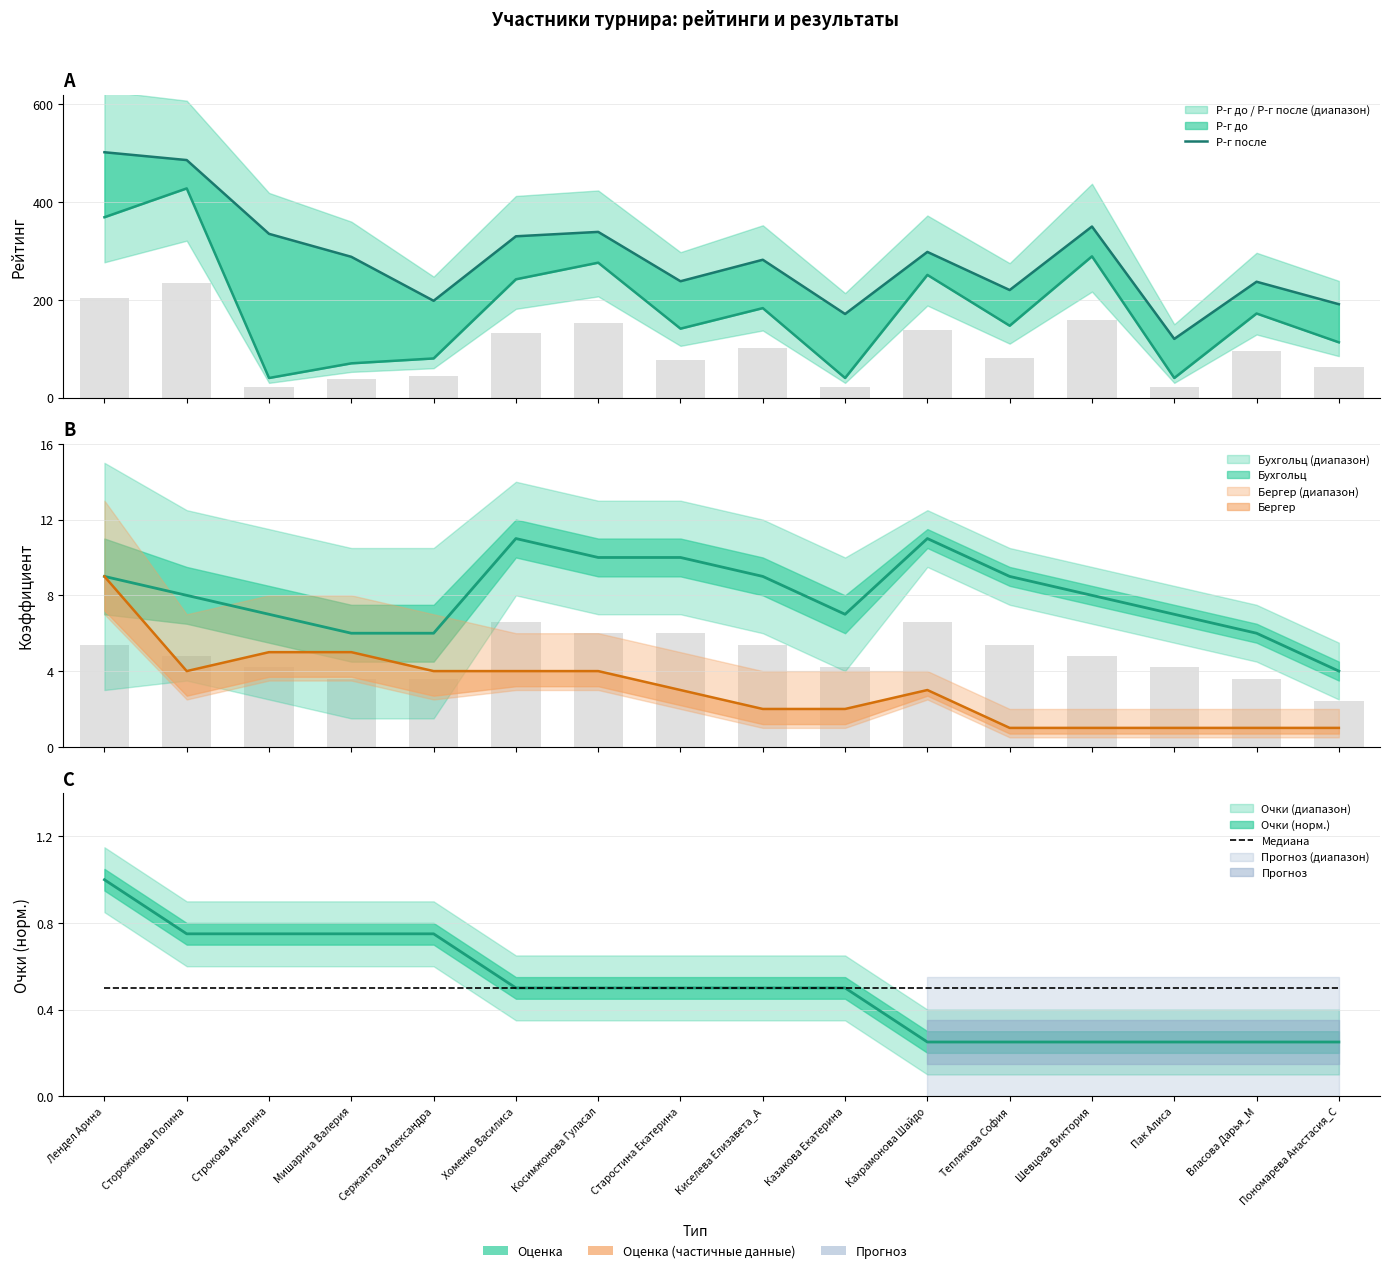

Which series has the largest total across all categories?

Р-г после